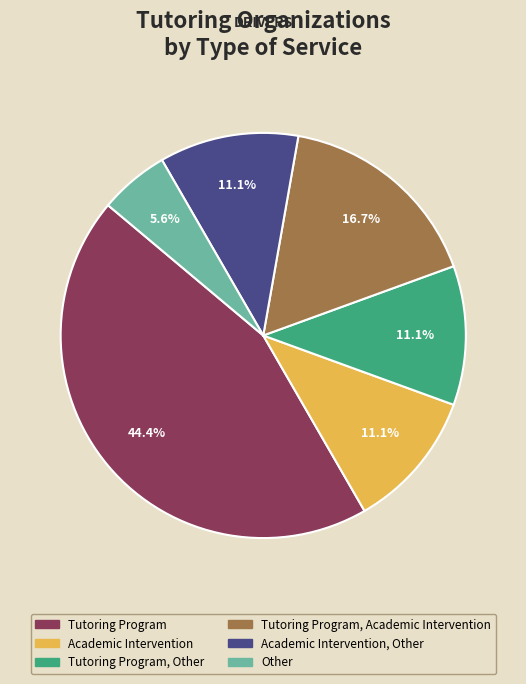

Is there a majority slice in this chart?

No